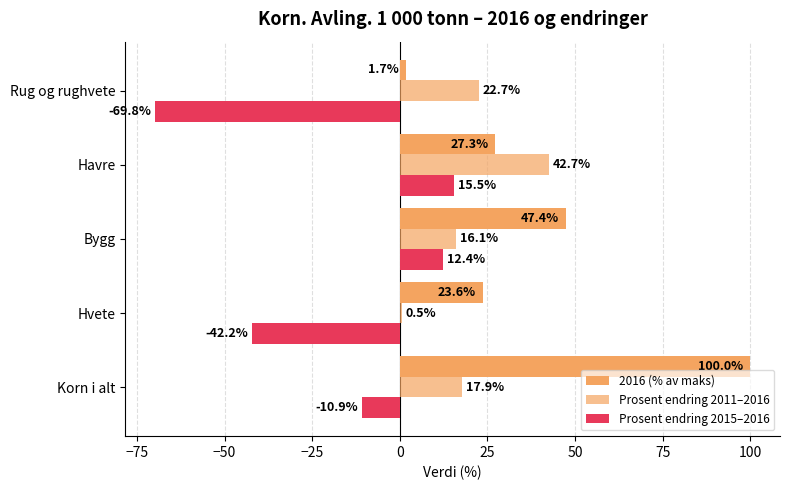

List the series in order of their overall mean, highest first.

2016 (% av maks), Prosent endring 2011–2016, Prosent endring 2015–2016